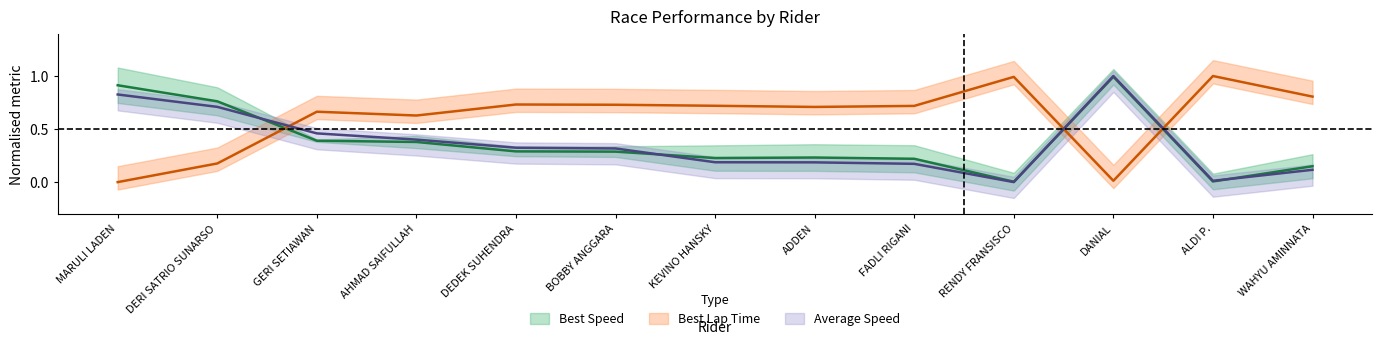

What is the highest value of the Average Speed series?

1.0